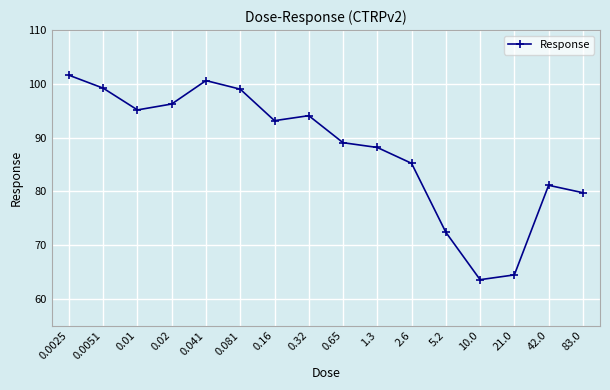

Count the number of values greater than 93.

8